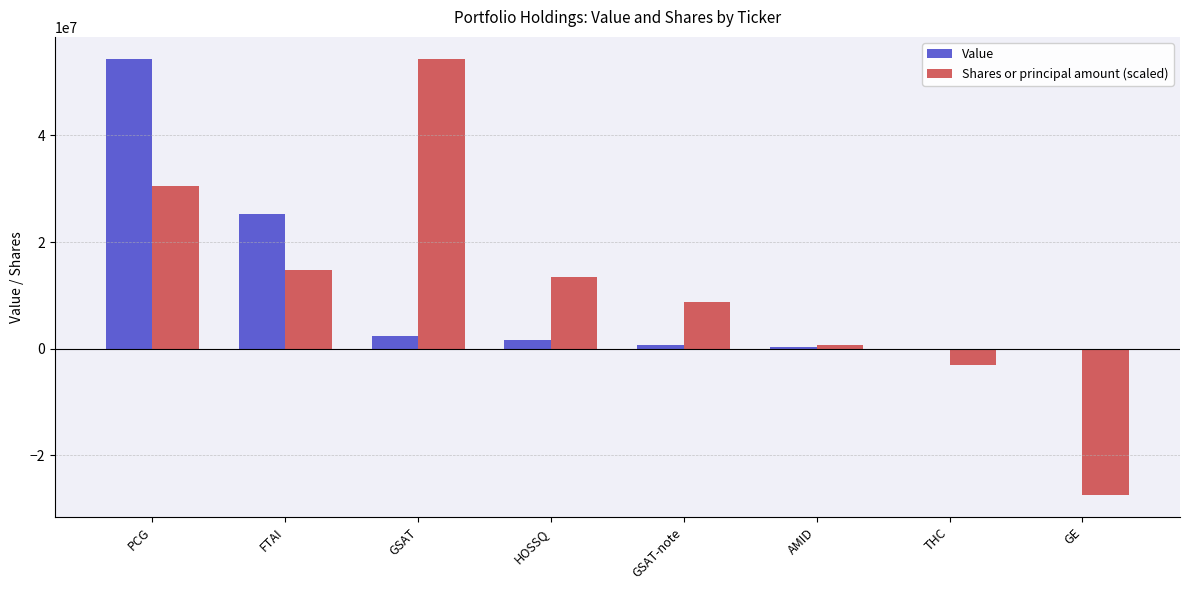

Are the bars horizontal?

No